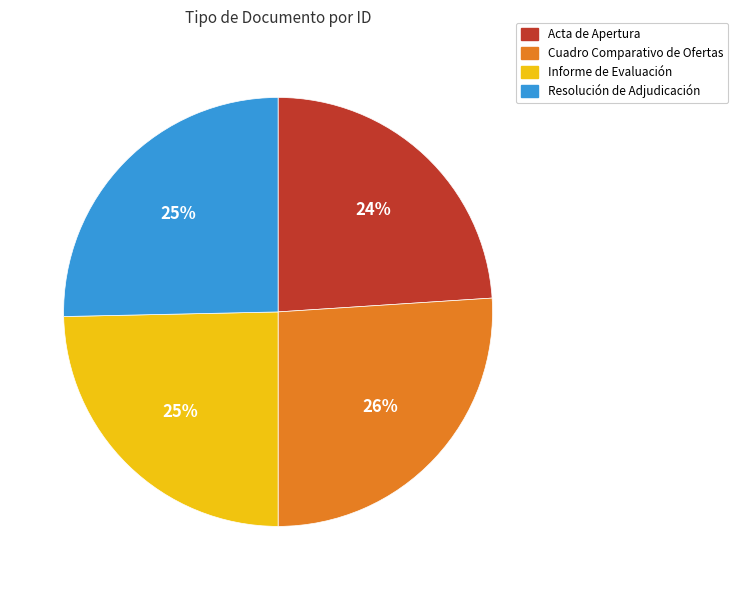

The Acta de Apertura slice represents 24% of the pie. True or false?

True